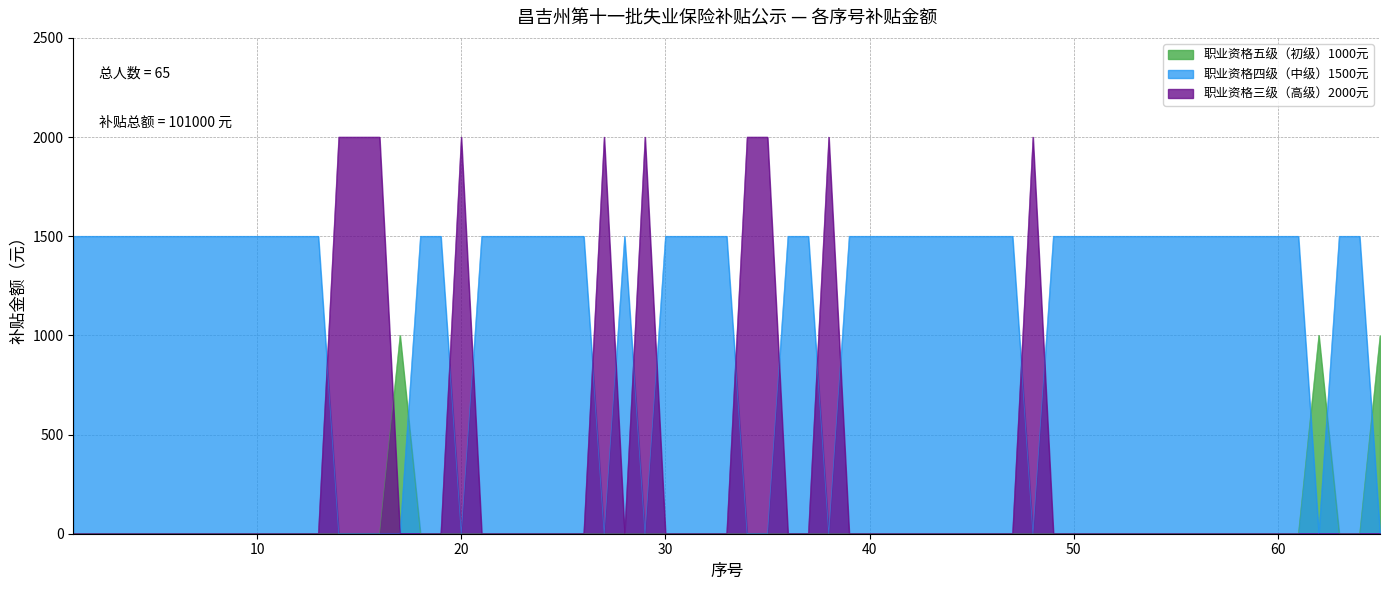

Which series has the largest total across all categories?

职业资格四级（中级）1500元